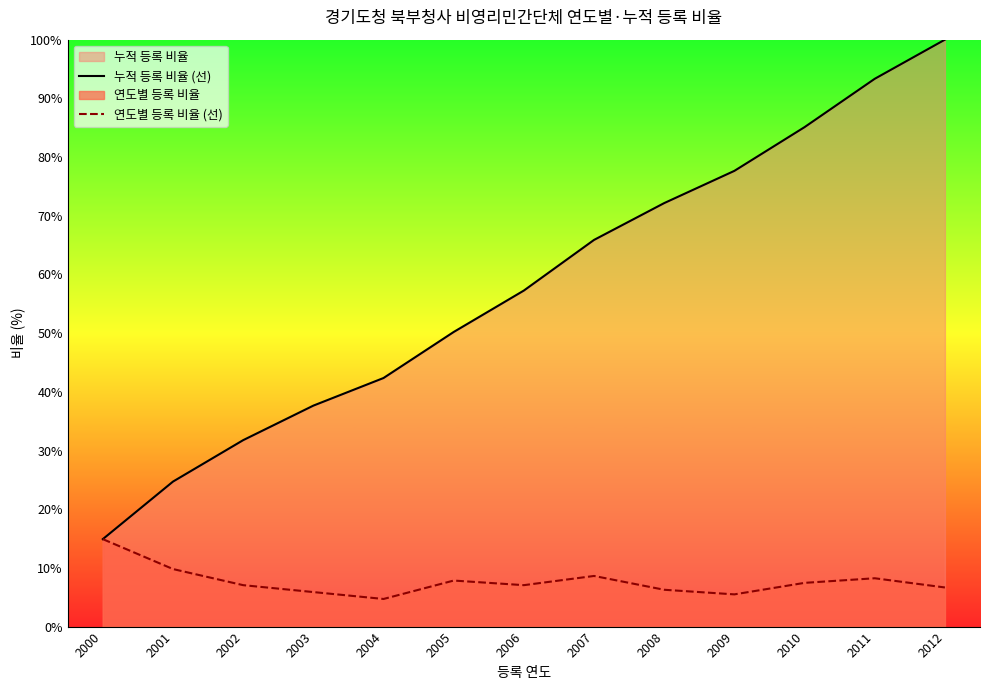

Where does the 누적 등록 비율 (선) series first go above 57?

2006